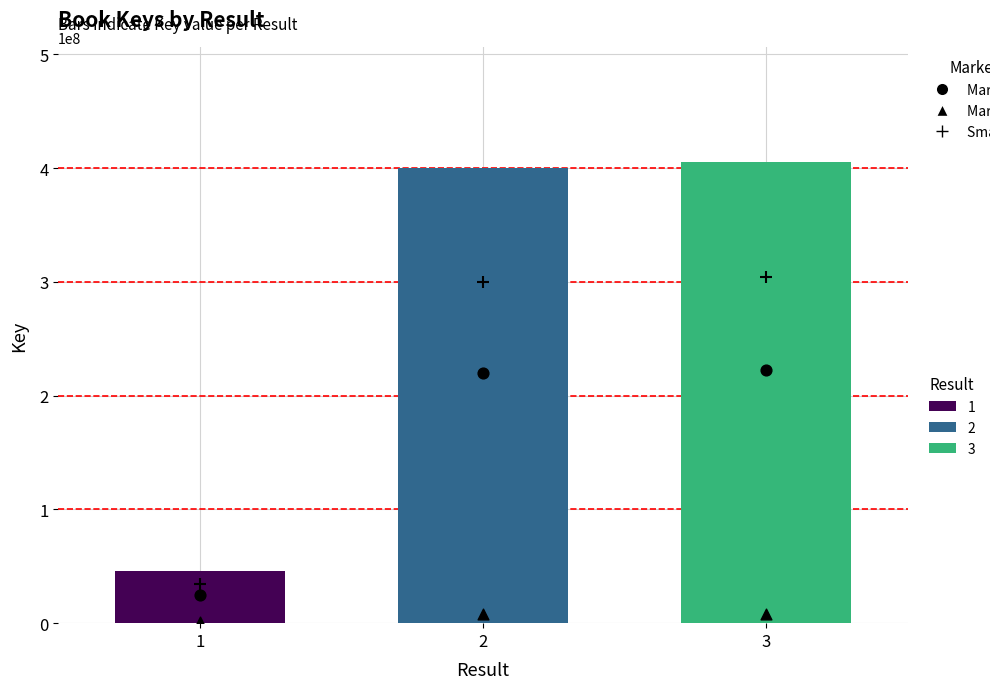

At how many categories does at least one series exceed 170395396?

2